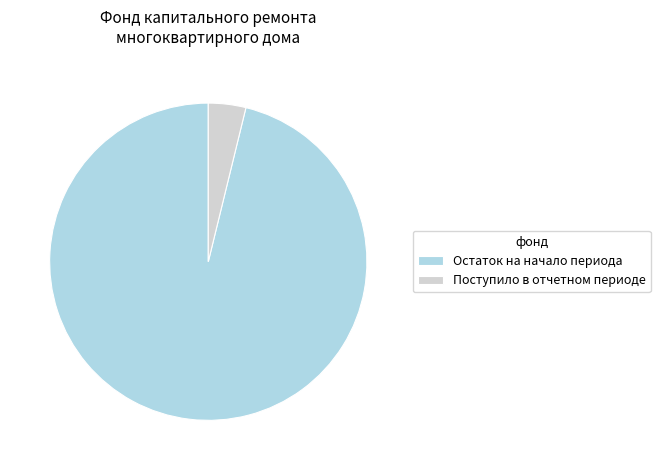

How many segments does this pie chart have?

2